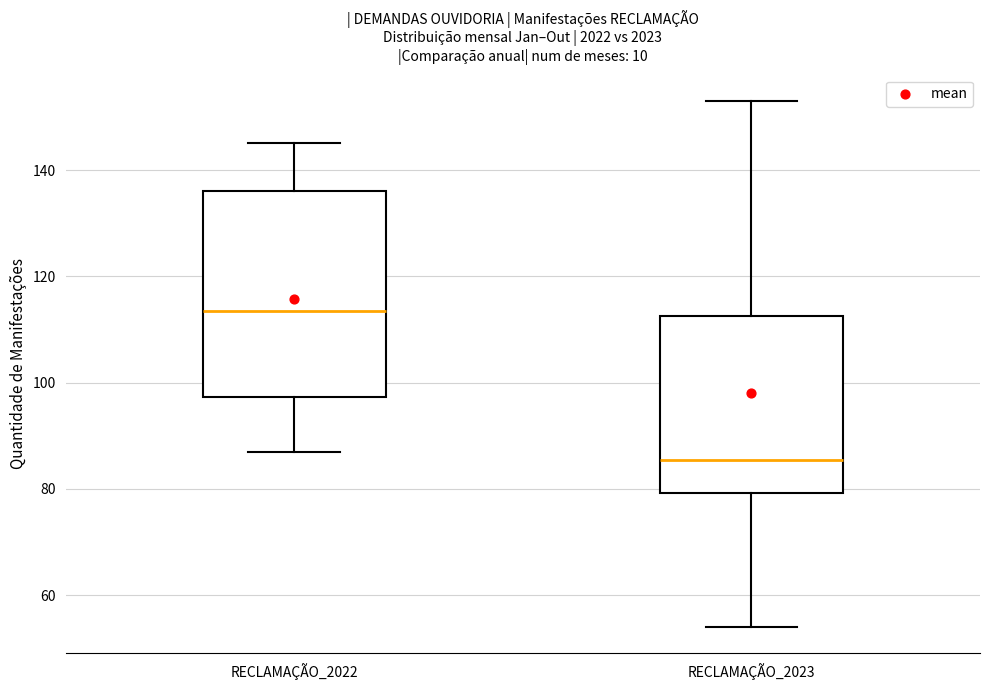

Reading left to right, read every box against the y-axis: the position of its median line, the range the box covers, and the ends of its whiskers. The values are not printed on the chart, so give them approximately, as read against the axis.

RECLAMAÇÃO_2022: median 114, box 98 to 136, whiskers 88 to 146
RECLAMAÇÃO_2023: median 86, box 80 to 112, whiskers 54 to 154